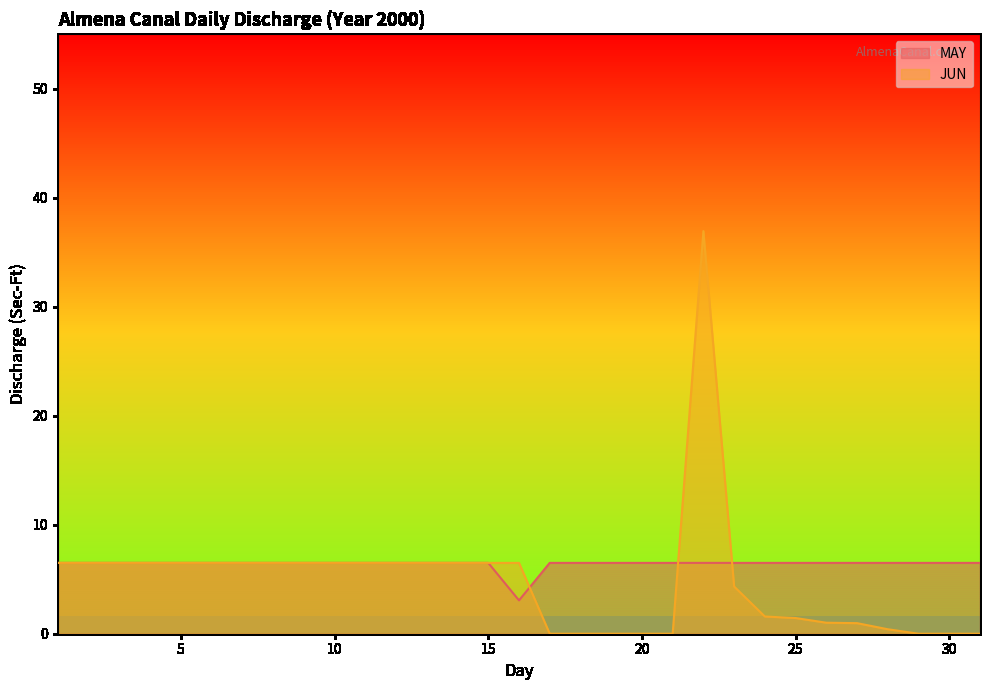

The MAY series shows 2.4 at 25. True or false?

False